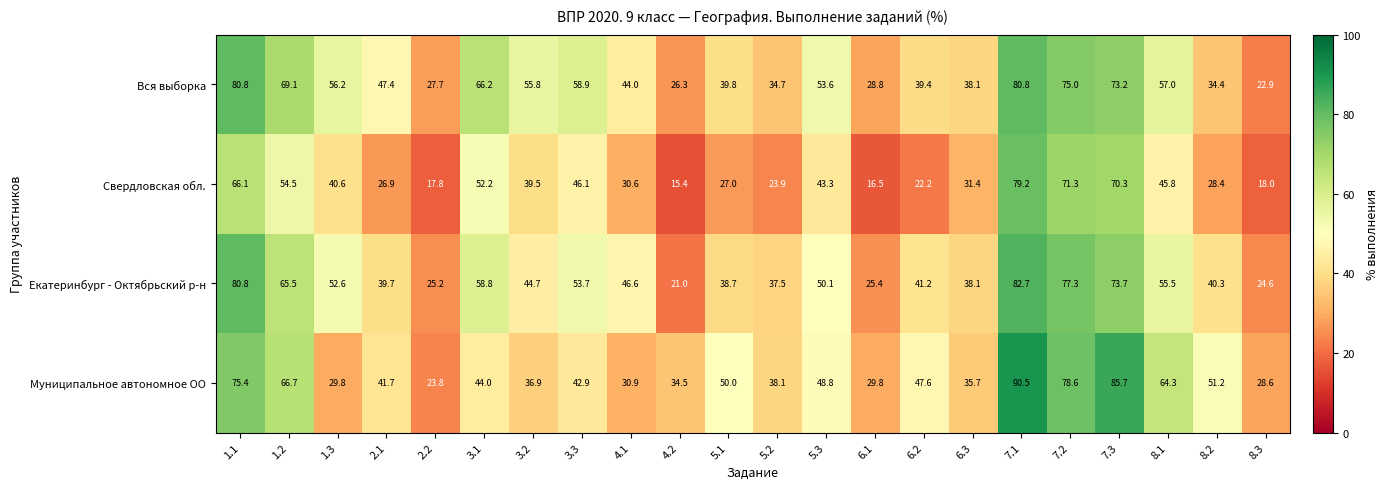

What is the greatest value displayed?

90.5